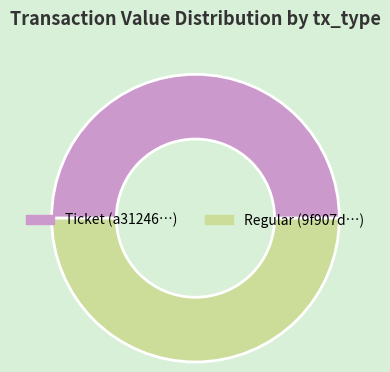

True or false: Regular (9f907d…) accounts for 40% of the total.

False